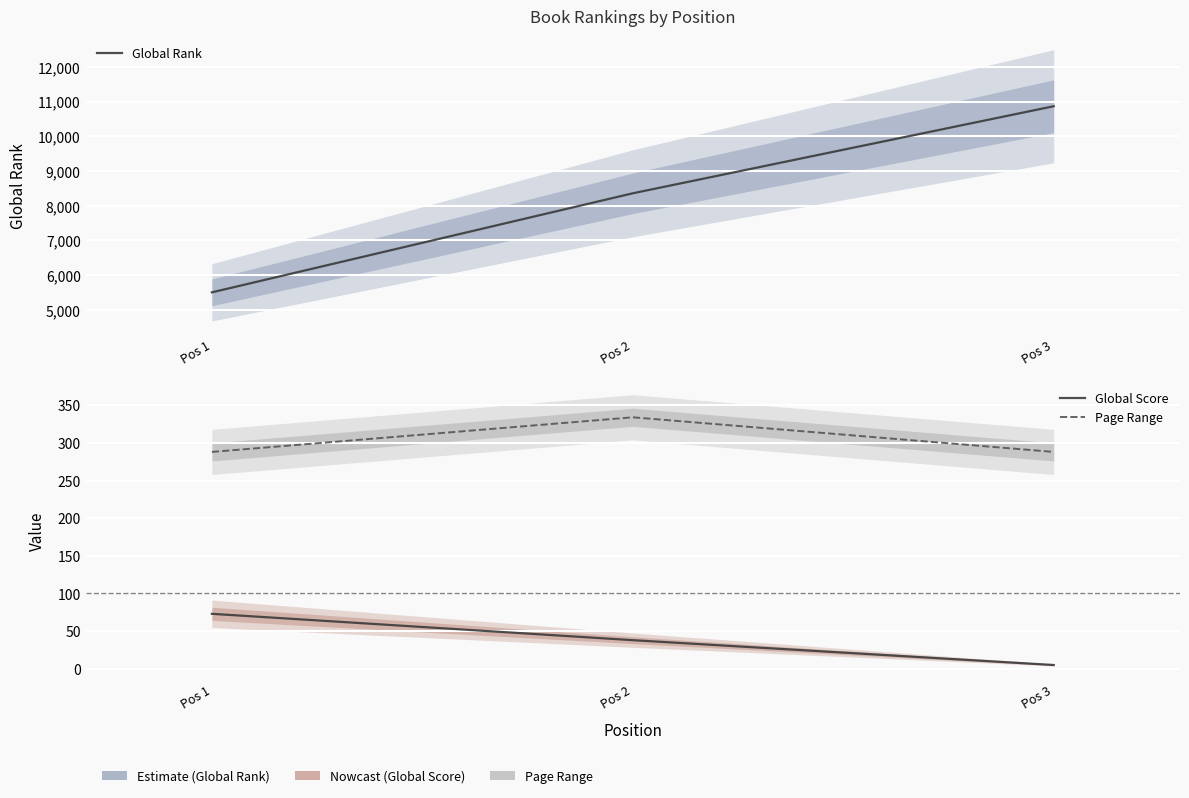

What is the difference between the maximum and second lowest values in the Global Score series?

35